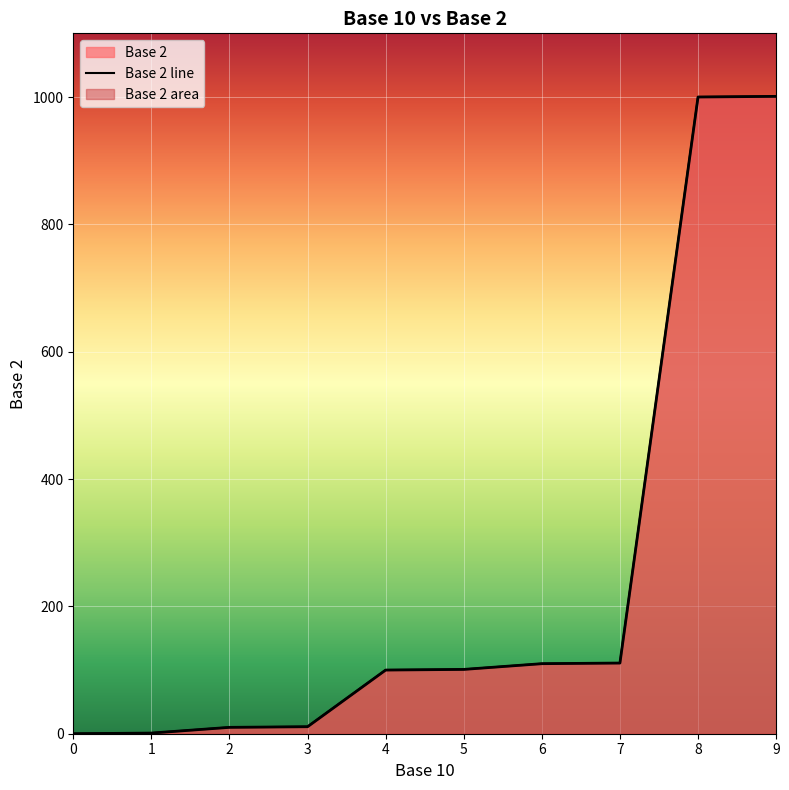

True or false: there are more than 2 points higher than both neighbors.

False